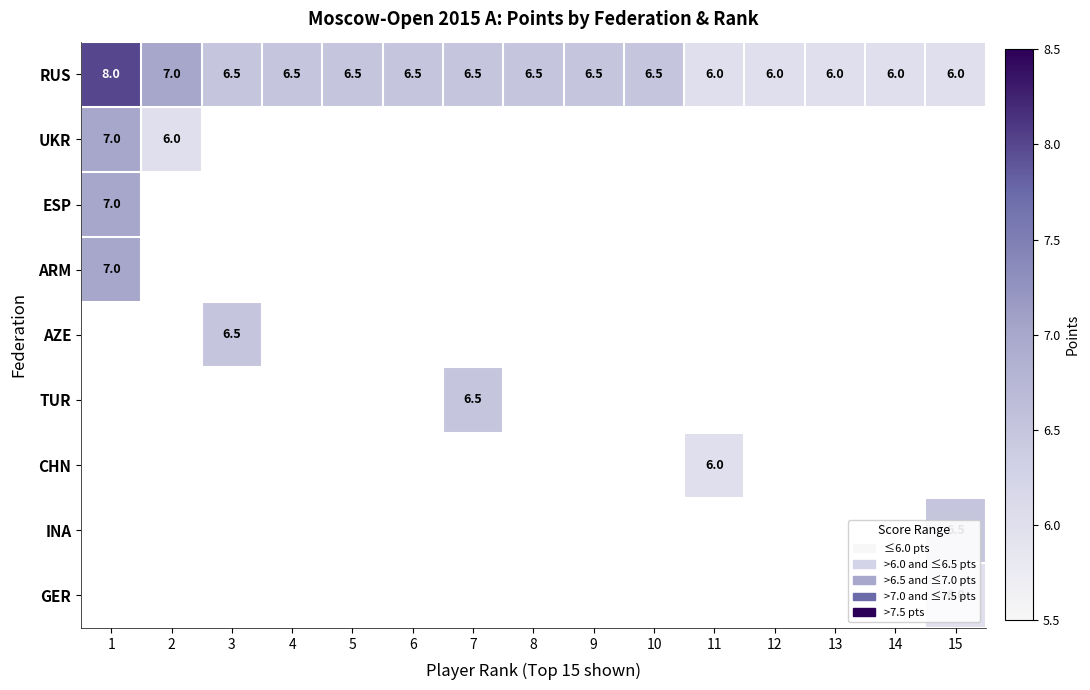

How many RUS values are between 6 and 7?

14